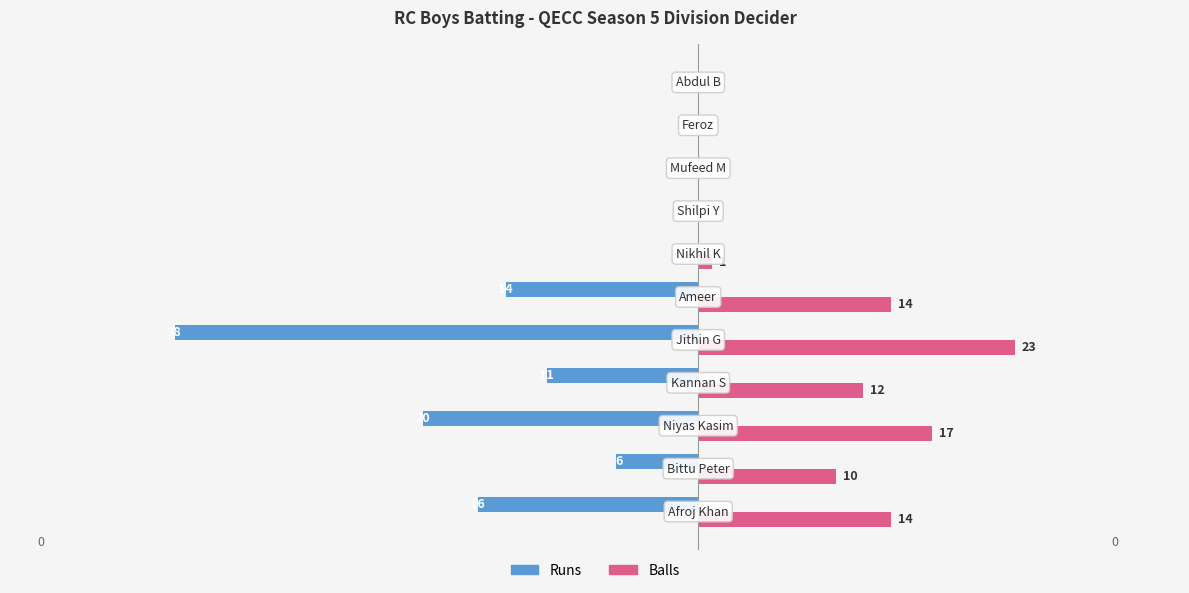

Which series has the largest total across all categories?

Balls